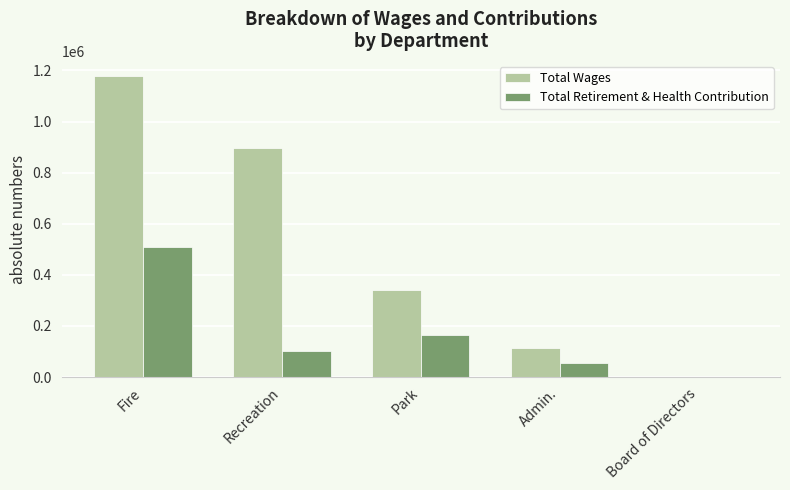

At which category is the sum across all series the highest?

Fire